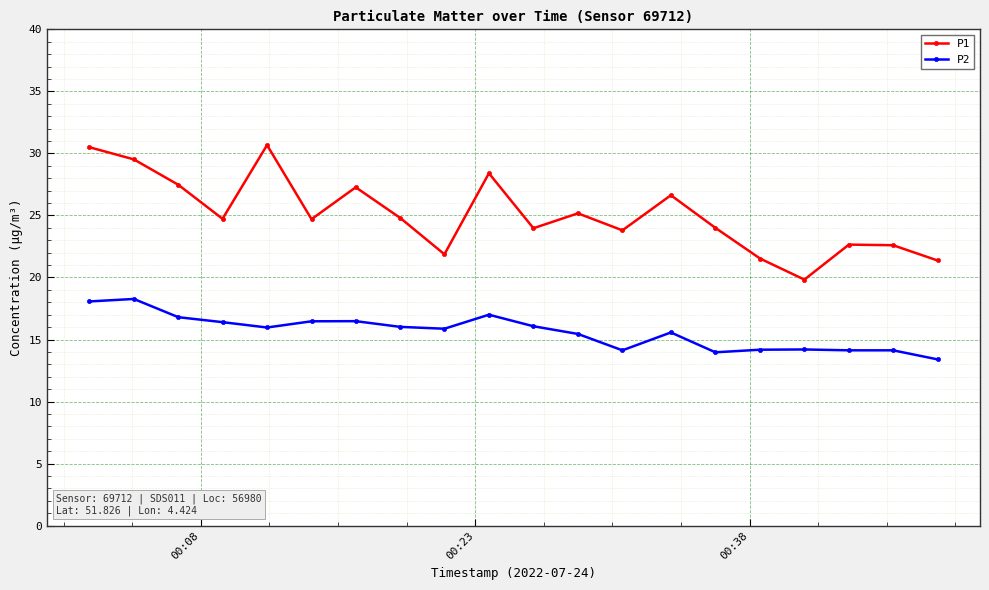

True or false: P1 and P2 cross at least once.

False